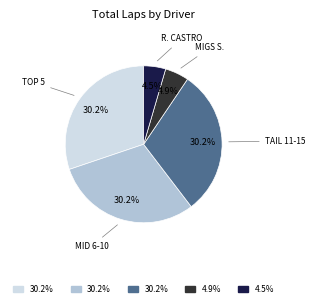

Does any single category account for the majority?

No